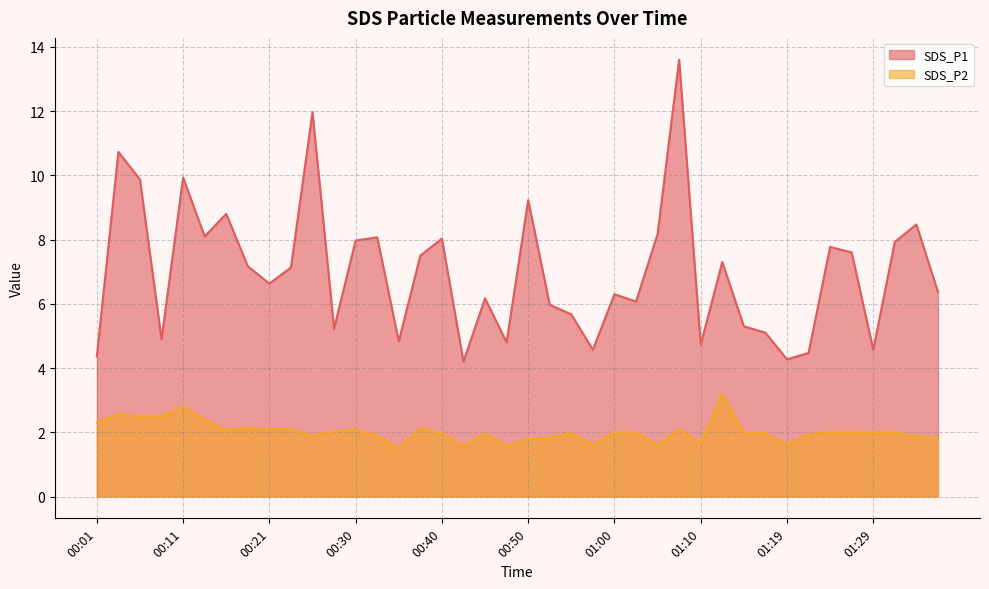

Which category has the lowest value across all series?

00:35